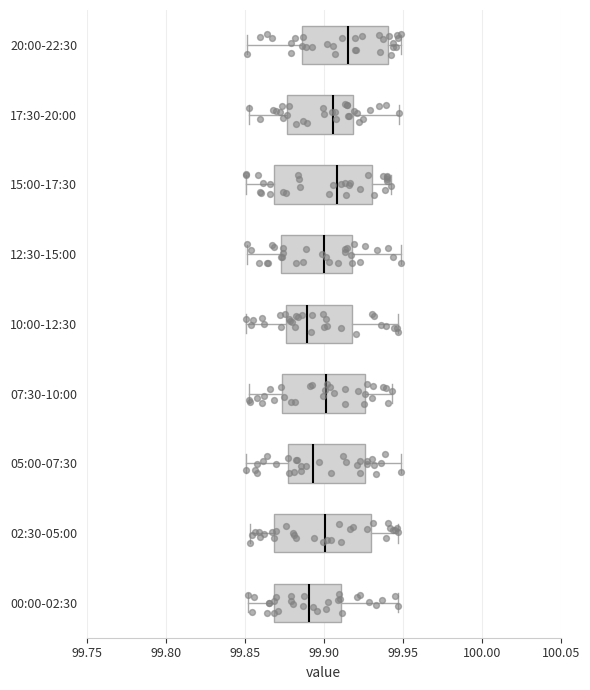

Where does the right whisker of the box for 20:00-22:30 end on the x-axis? The values are not printed on the chart, so give them approximately, as read against the axis.

99.950